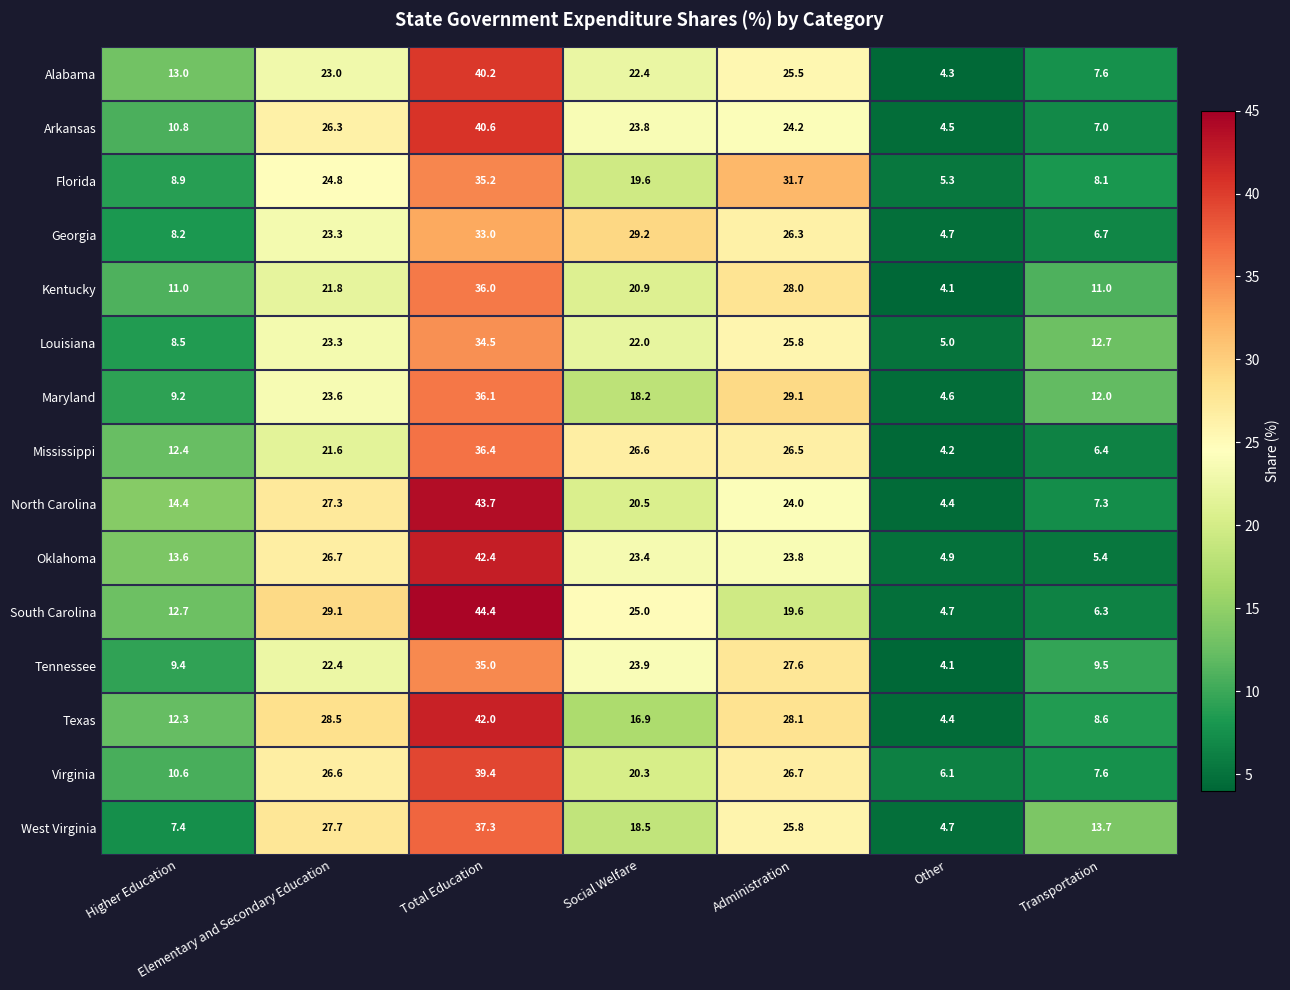

What is the difference between the maximum and minimum values in the Louisiana series?

29.5